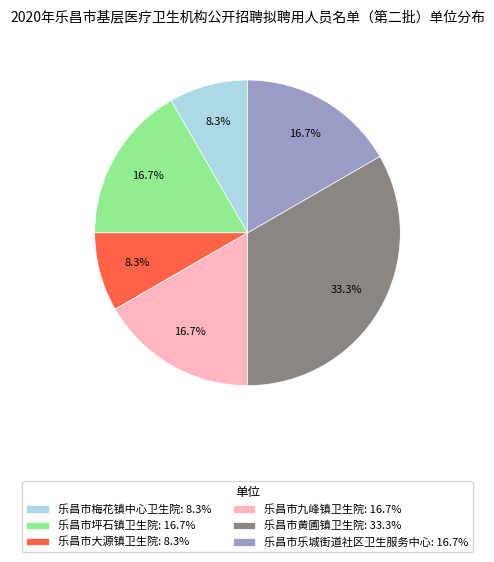

Count the number of slices in the pie.

6